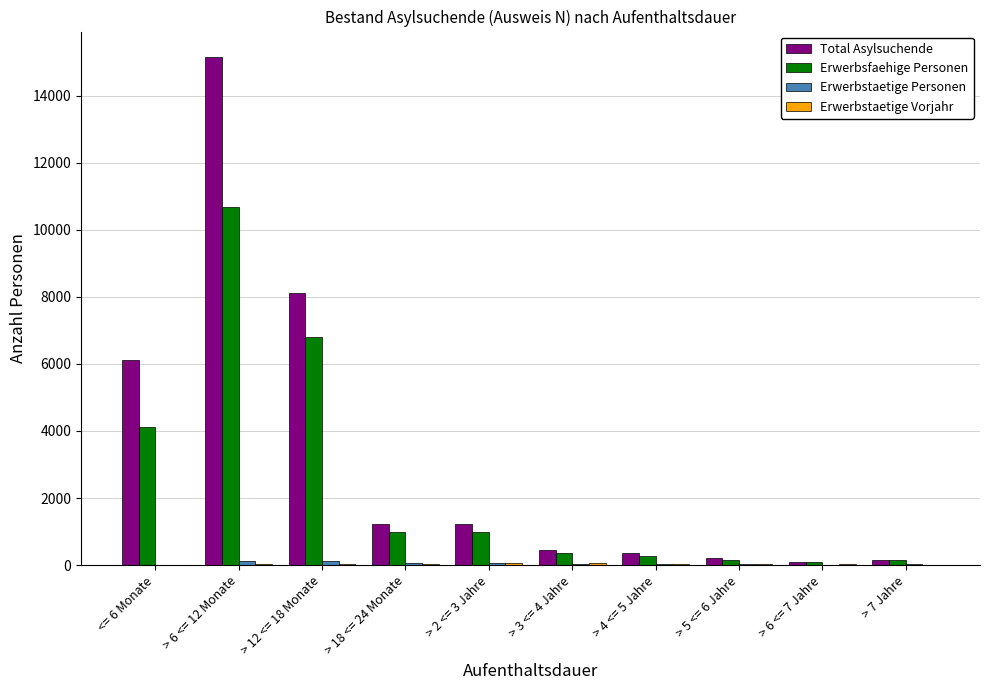

At which category is the sum across all series the highest?

> 6 <= 12 Monate